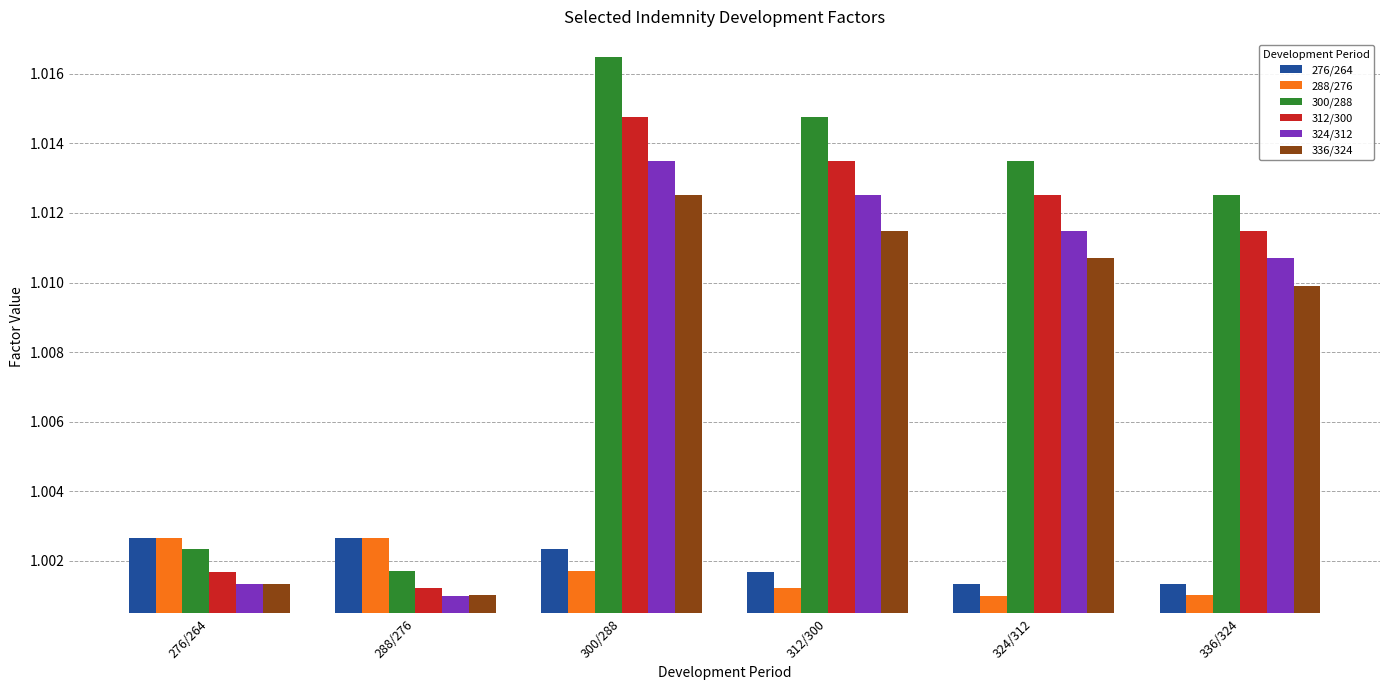

Where is 324/312 nearest to the value 1?

288/276